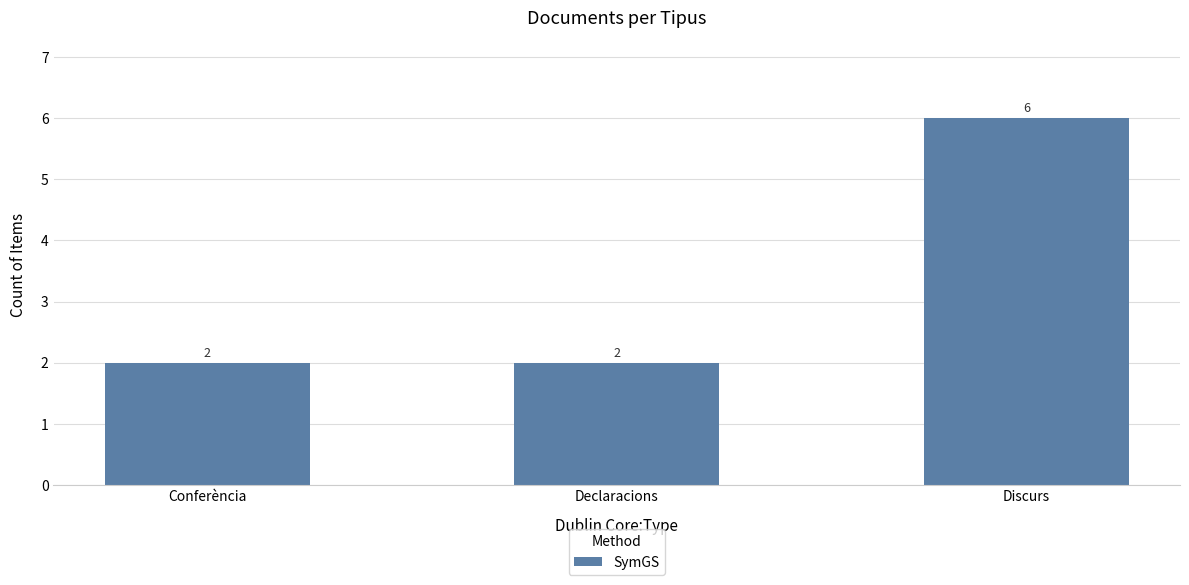

At which category does the chart reach its peak across all series?

Discurs